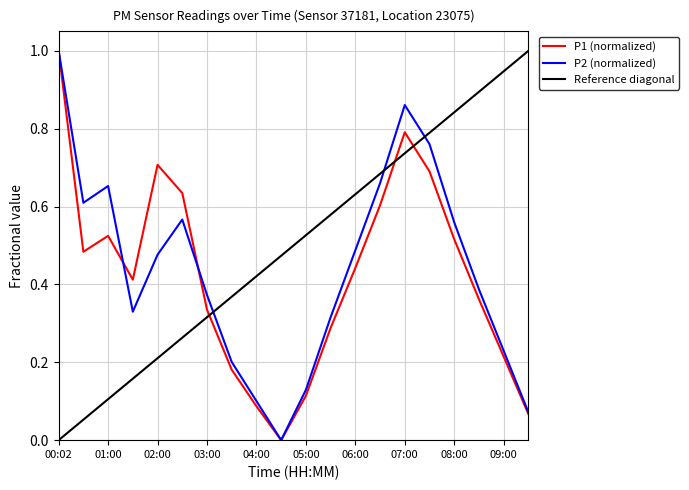

What is the greatest value displayed?

1.0